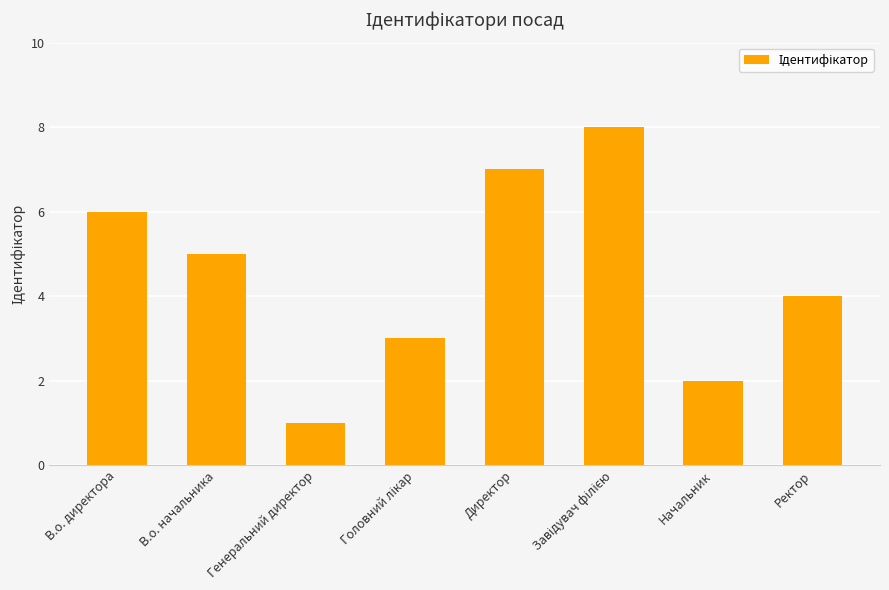

The value at Генеральний директор is 0. True or false?

False